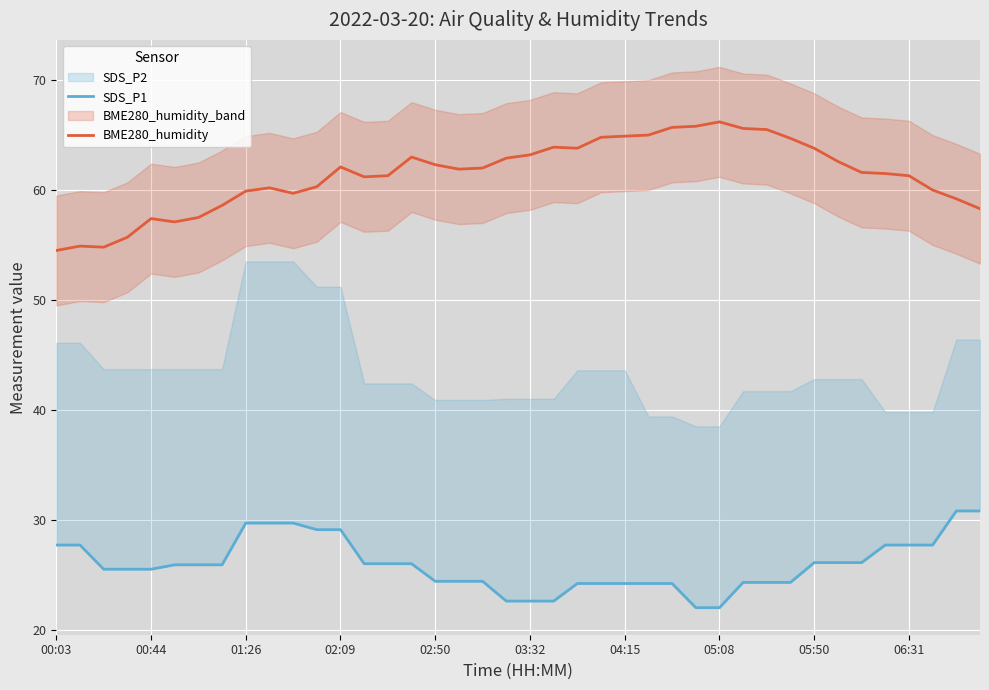

True or false: BME280_humidity has more than 1 points higher than both neighbors.

True